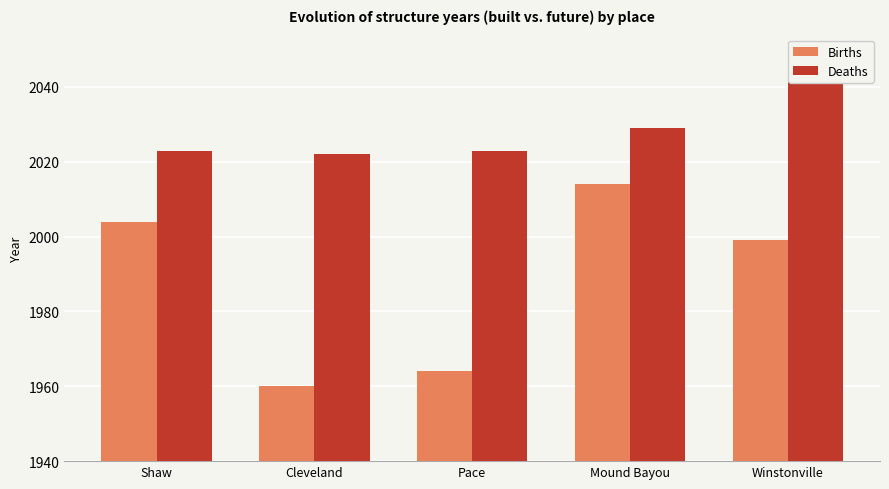

At how many categories does at least one series exceed 1980?

5